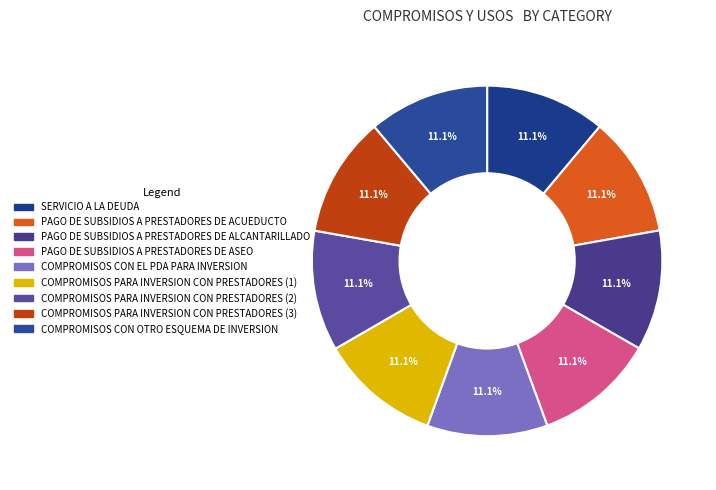

Count the number of slices in the pie.

9